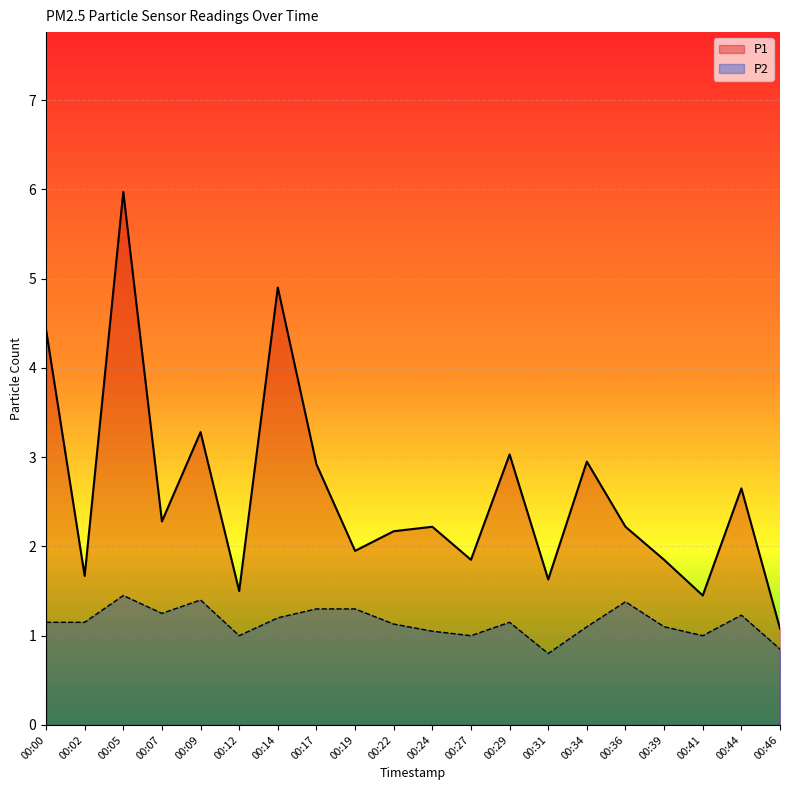

What is the difference between the maximum and minimum values in the P1 series?

4.9